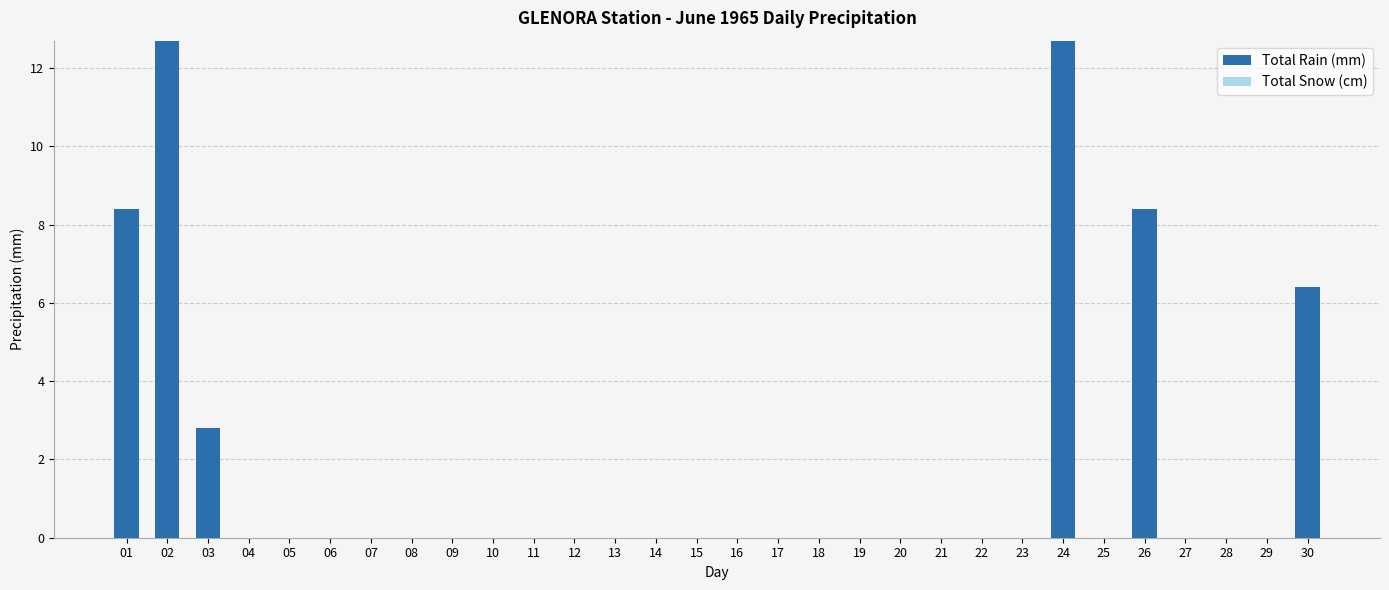

What is the greatest value displayed?

12.7